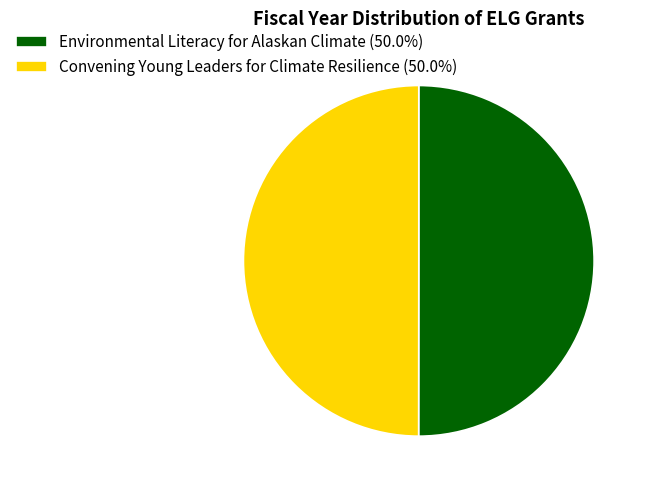

Combined, do Environmental Literacy for Alaskan Climate (50.0%) and Convening Young Leaders for Climate Resilience (50.0%) account for over 50%?

Yes